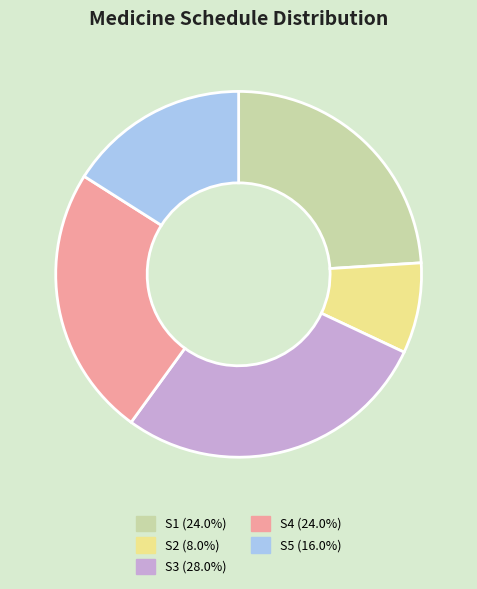

Is there a majority slice in this chart?

No